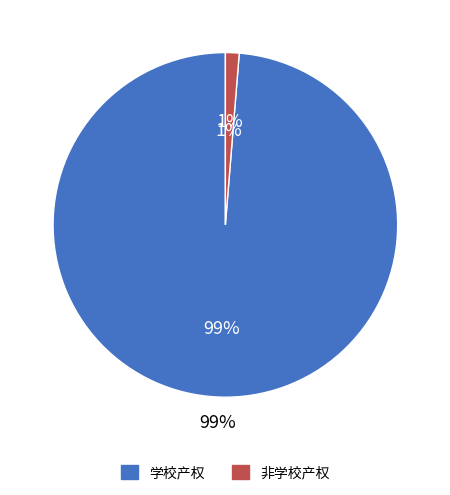

True or false: 学校产权 accounts for 99% of the total.

True